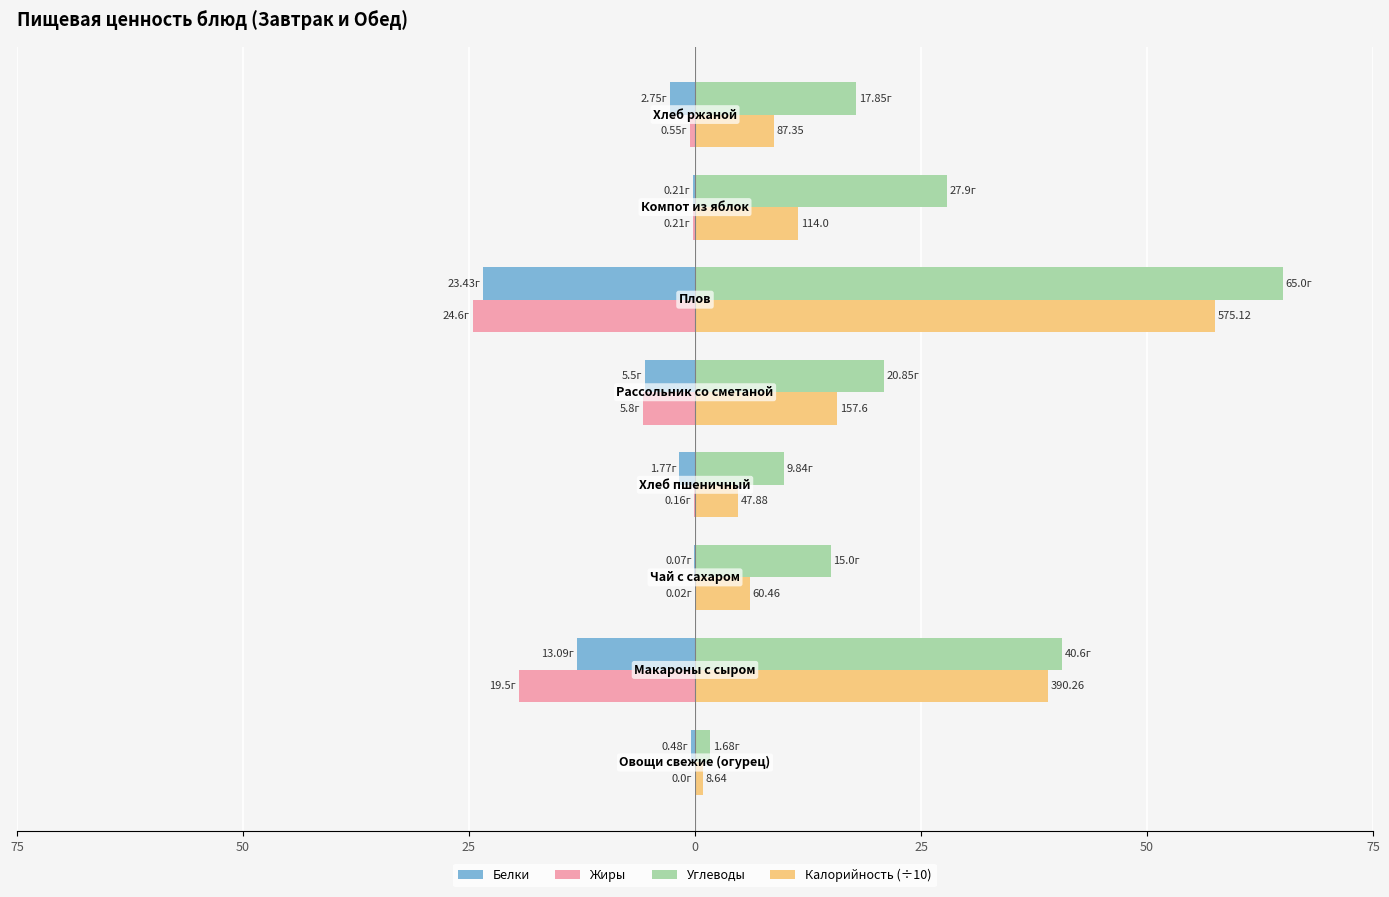

What are all the series names shown in the legend?

Белки, Жиры, Углеводы, Калорийность (÷10)